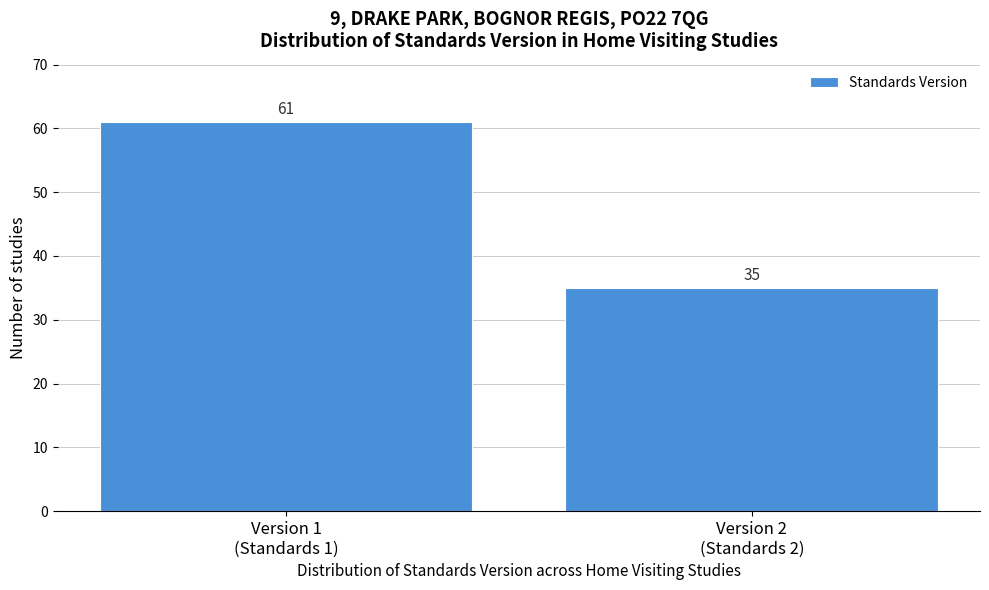

Reading right to left, transcribe all the data shown in this chart.

35	61